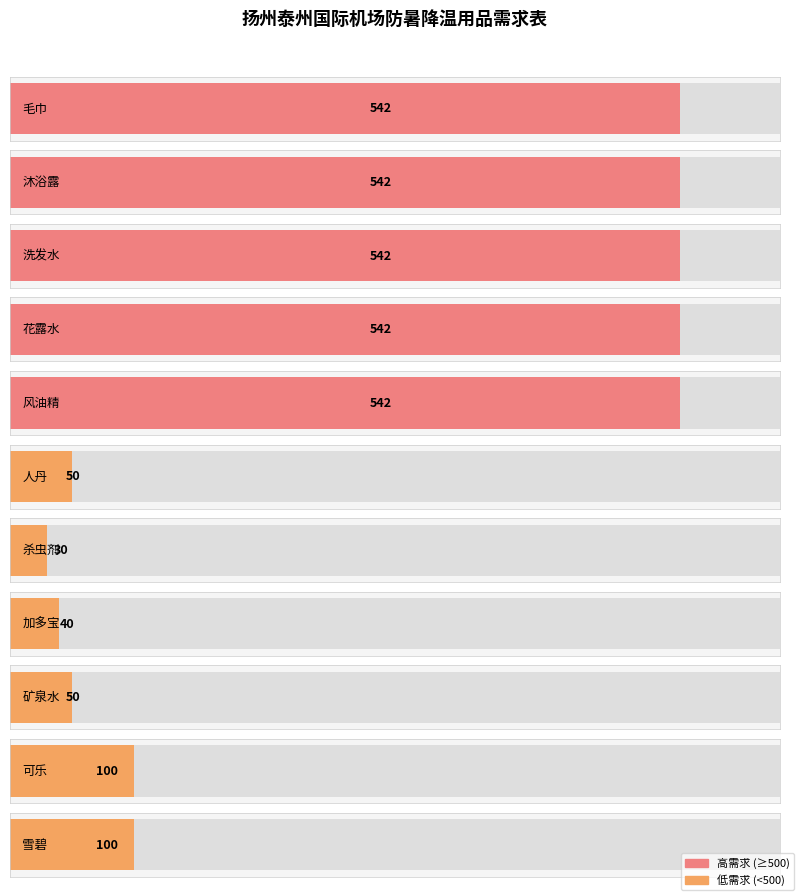

What is the difference between the values at 杀虫剂 and 雪碧?

70